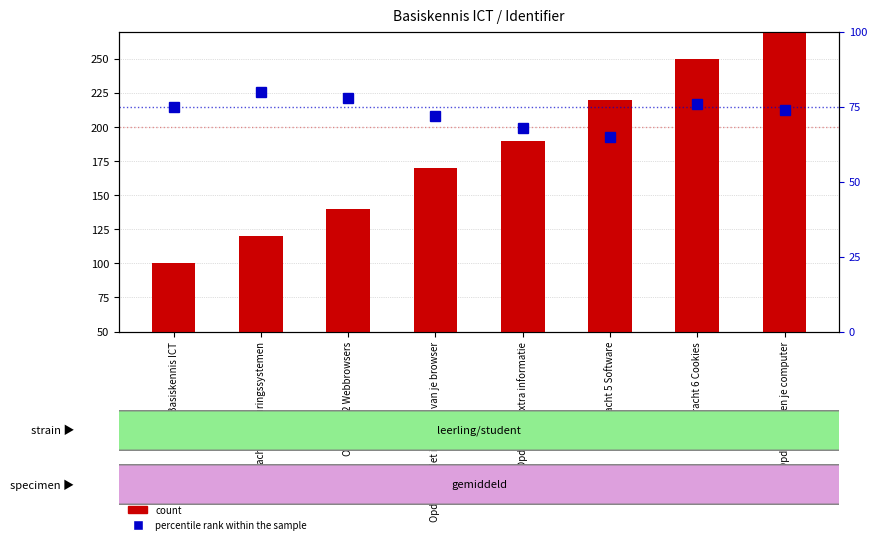

What is the maximum value for count?

250